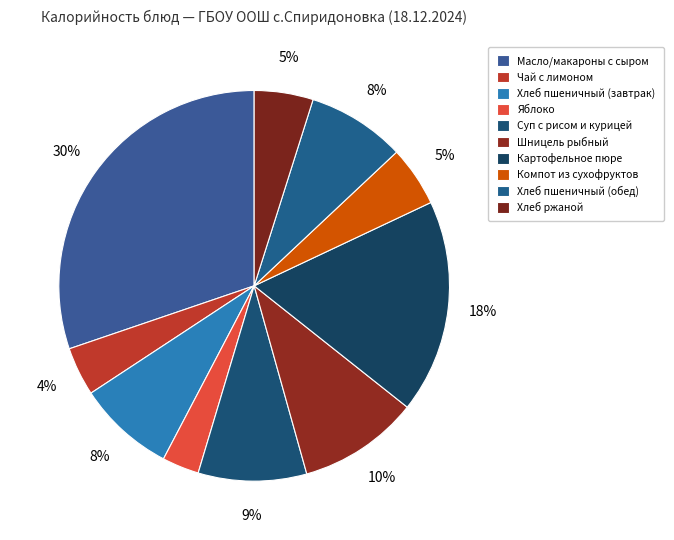

To the nearest percent, what percentage of the pie is Компот из сухофруктов?

5%